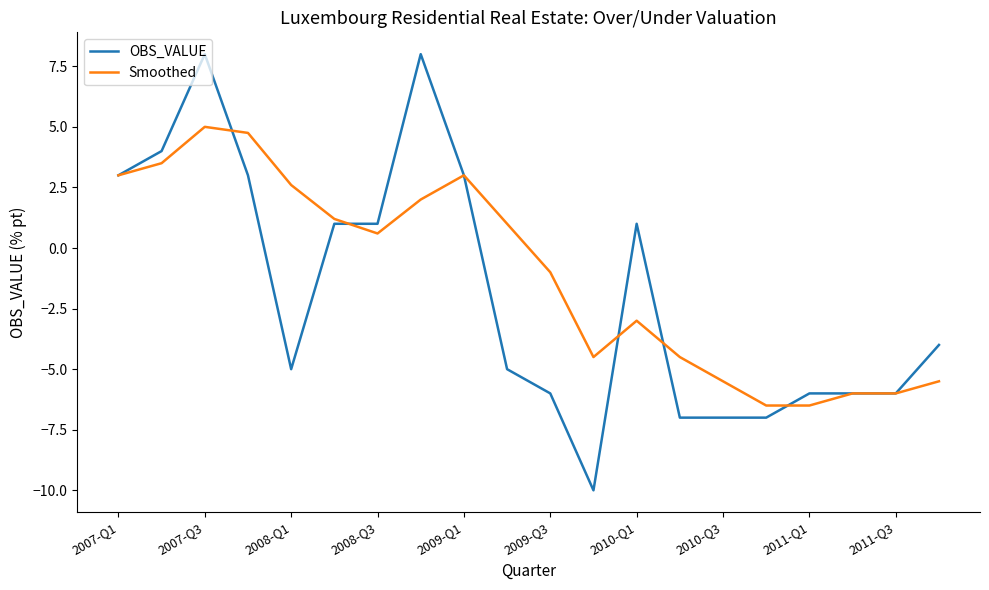

What is the highest value of the Smoothed series?

5.0